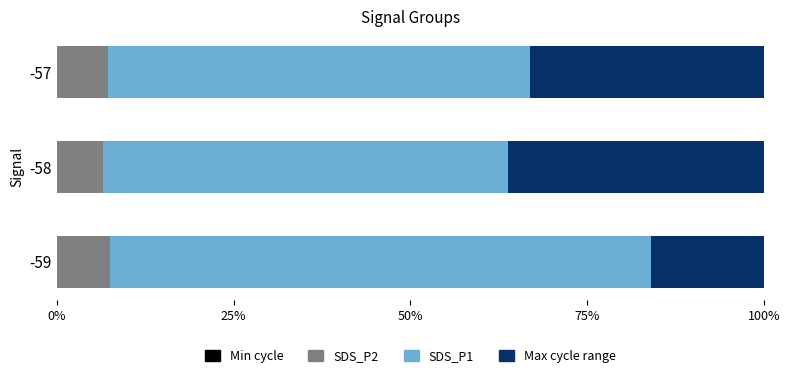

How many series are shown in this chart?

4